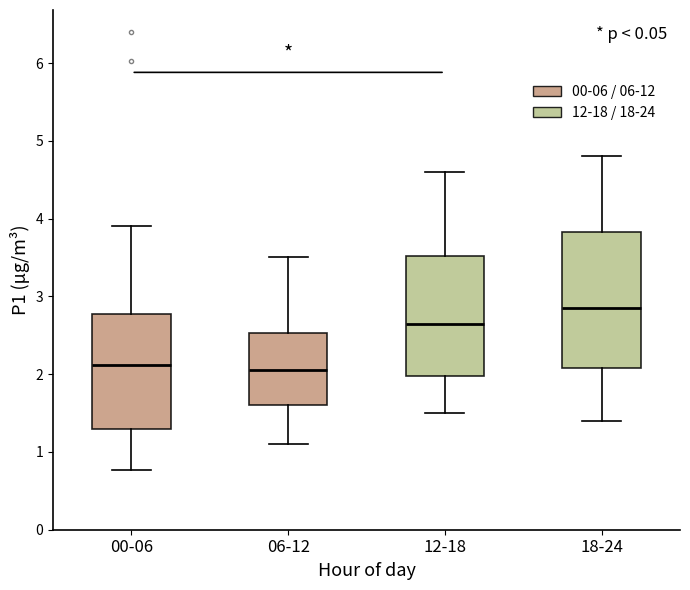

Reading left to right, read every box against the y-axis: the position of its median line, the range the box covers, and the ends of its whiskers. The values are not printed on the chart, so give them approximately, as read against the axis.

00-06: median 2.1, box 1.3 to 2.8, whiskers 0.8 to 3.9
06-12: median 2.1, box 1.6 to 2.5, whiskers 1.1 to 3.5
12-18: median 2.7, box 2.0 to 3.5, whiskers 1.5 to 4.6
18-24: median 2.9, box 2.1 to 3.8, whiskers 1.4 to 4.8